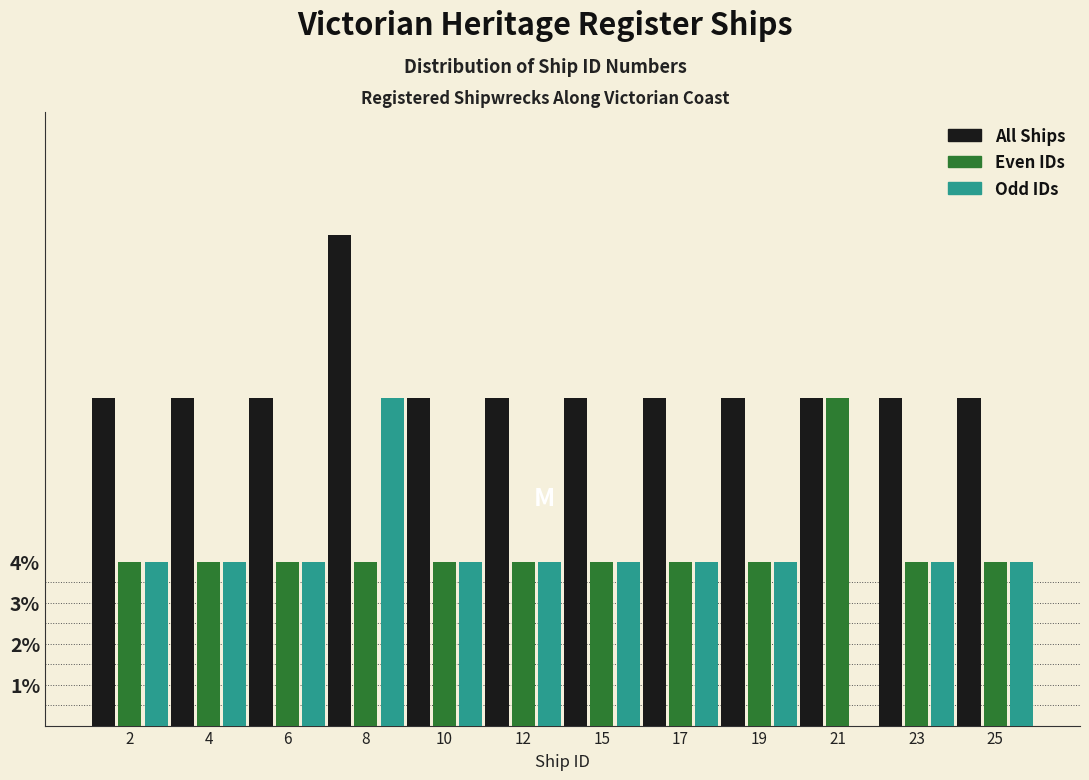

What is the total value across all series at 19?

16